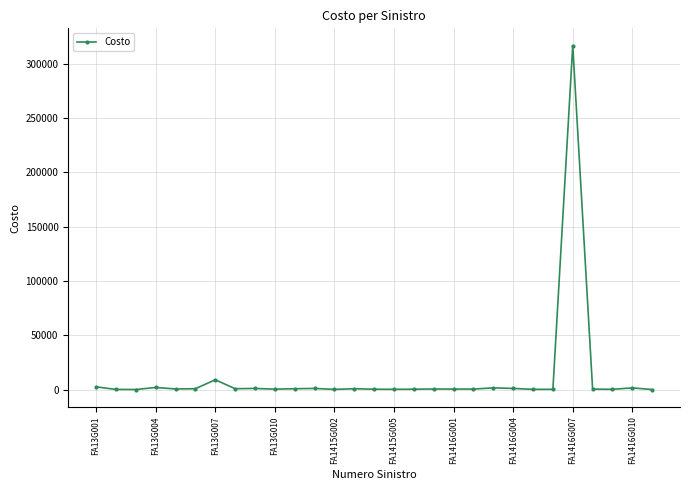

True or false: there are more than 1 points higher than both neighbors.

True